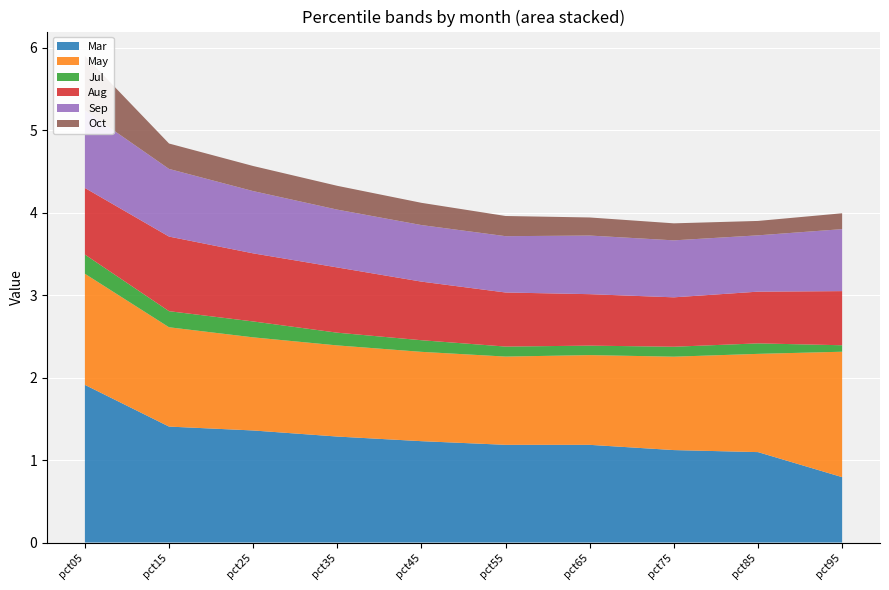

Reading left to right, list all the values displayed in this chart.

Mar: 1.9	1.4	1.4	1.3	1.2	1.2	1.2	1.1	1.1	0.8
May: 1.3	1.2	1.1	1.1	1.1	1.1	1.1	1.1	1.2	1.5
Jul: 0.2	0.2	0.2	0.2	0.1	0.1	0.1	0.1	0.1	0.1
Aug: 0.8	0.9	0.8	0.8	0.7	0.7	0.6	0.6	0.6	0.7
Sep: 0.9	0.8	0.8	0.7	0.7	0.7	0.7	0.7	0.7	0.8
Oct: 0.7	0.3	0.3	0.3	0.3	0.2	0.2	0.2	0.2	0.2